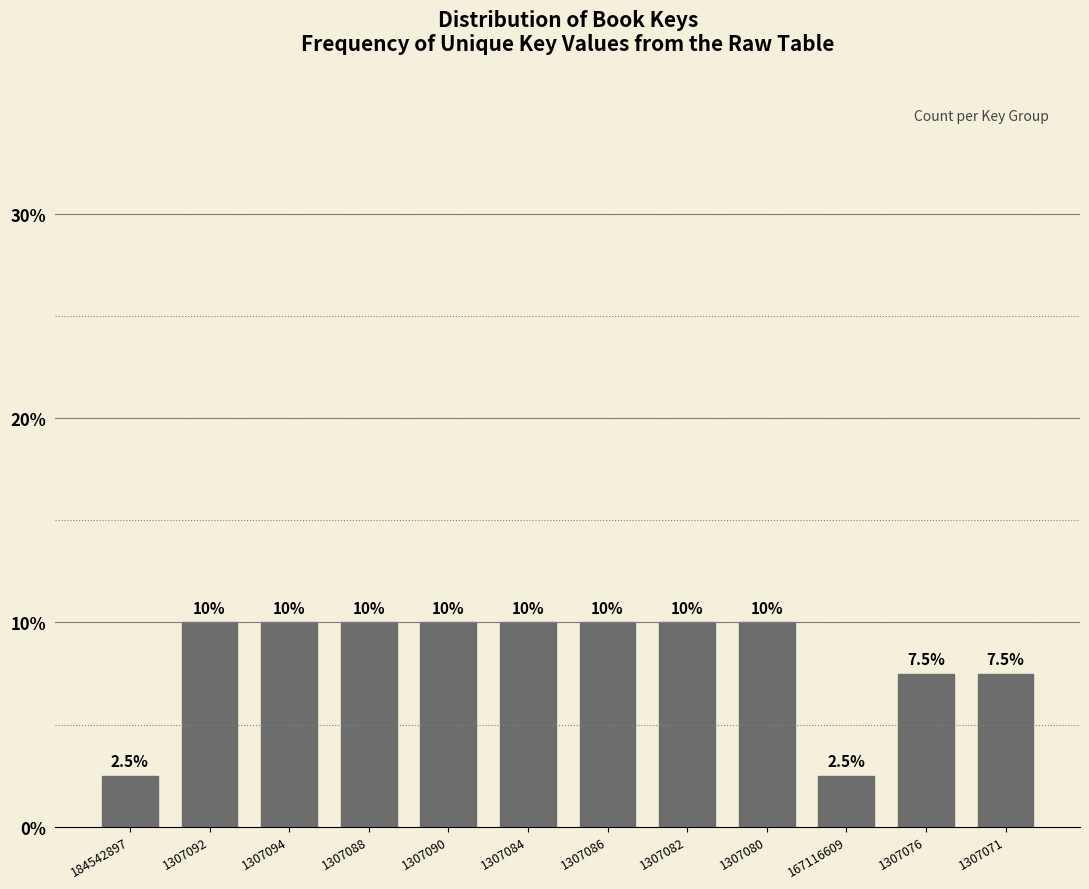

Reading left to right, extract all data points from this chart.

2.5	10.0	10.0	10.0	10.0	10.0	10.0	10.0	10.0	2.5	7.5	7.5